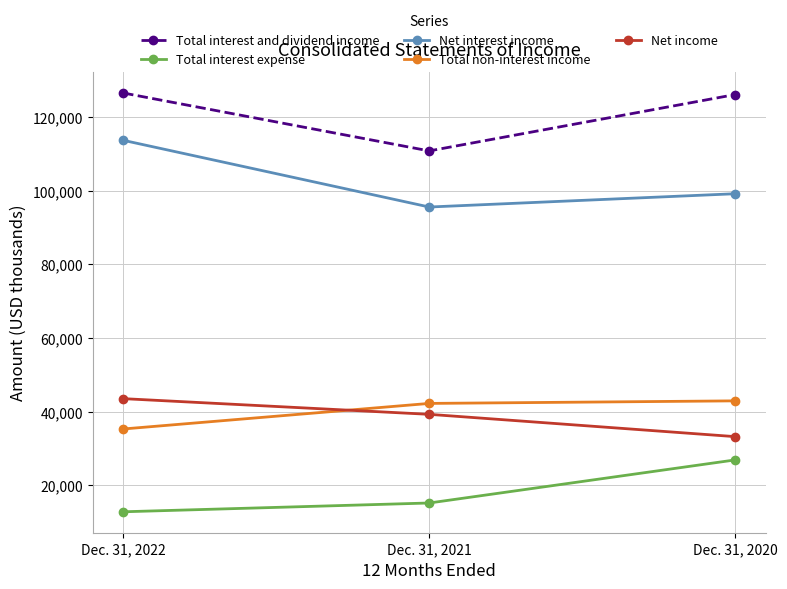

Is it true that Net interest income equals 133943 at Dec. 31, 2021?

False